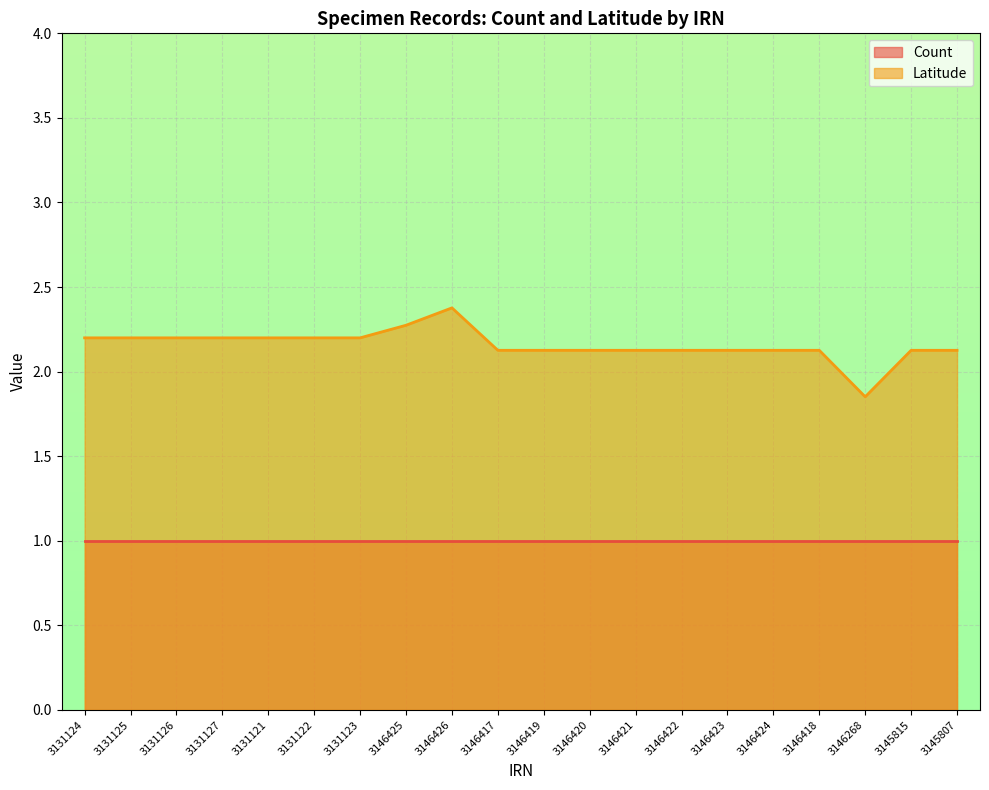

What is the value of the 19th point from the left?

2.1